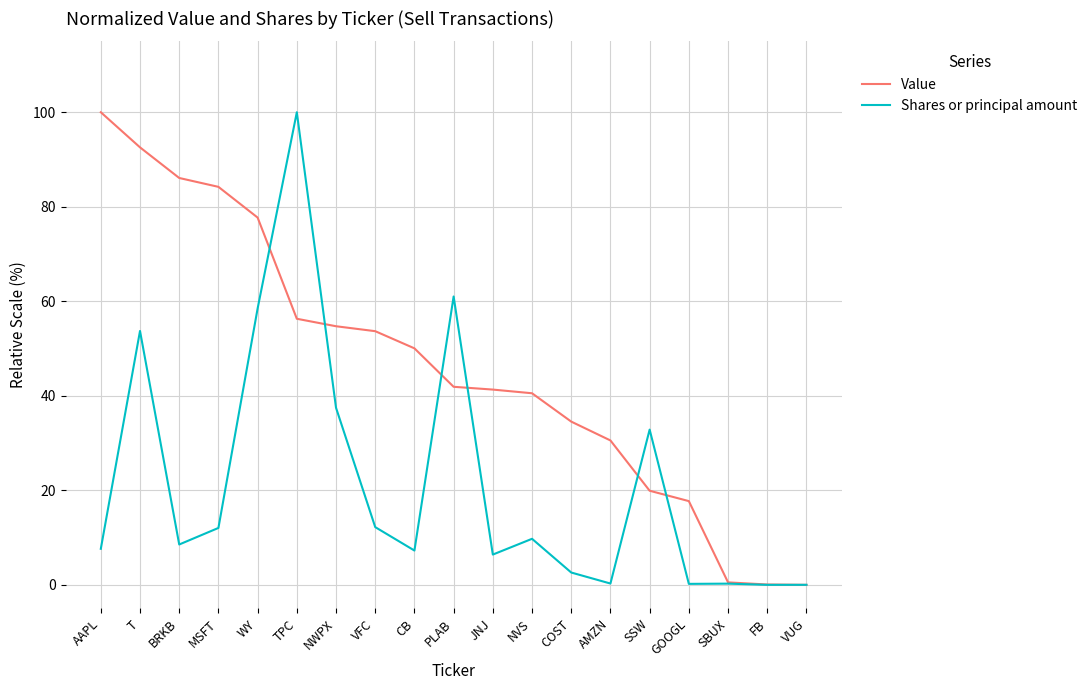

At NWPX, list the series in order from smallest to largest.

Shares or principal amount, Value